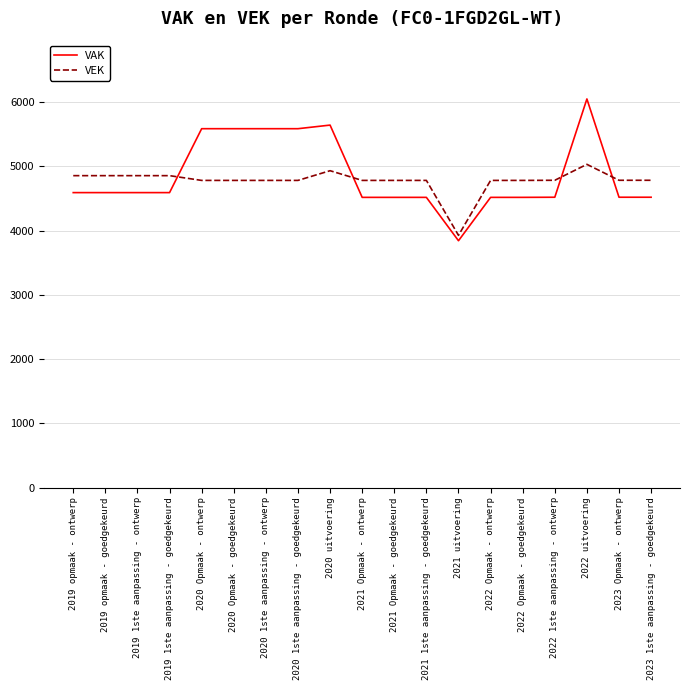

Count the number of categories in the chart.

19